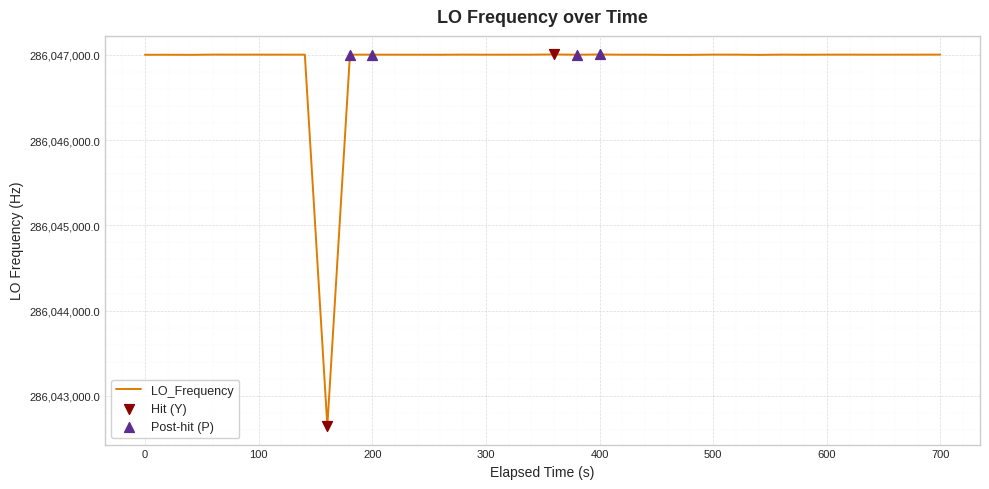

What is the difference between the maximum and minimum values?

4354.7